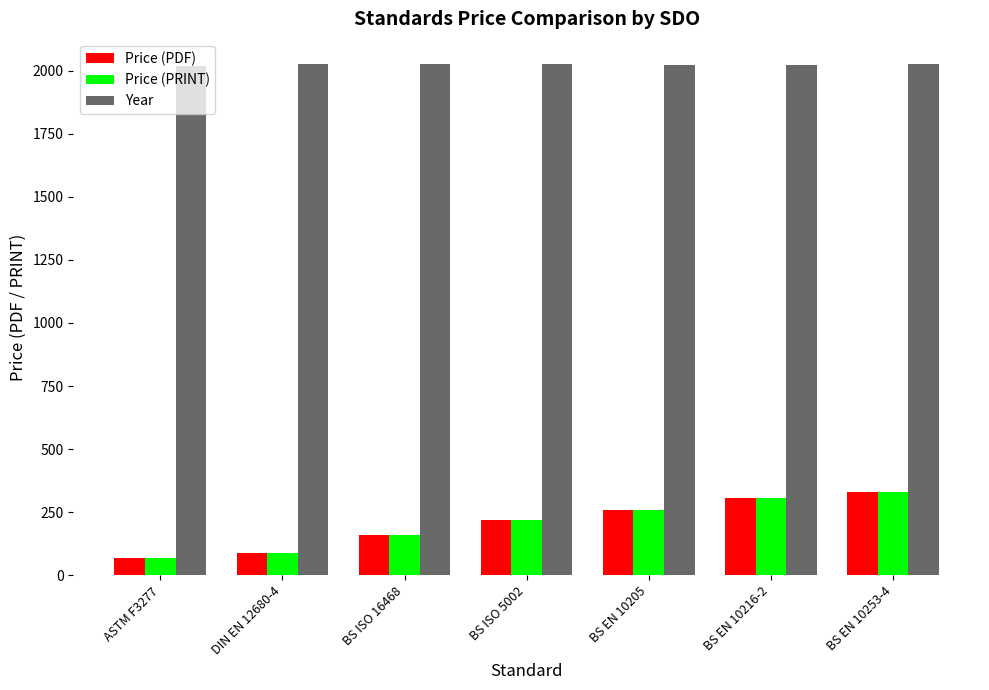

True or false: Price (PDF) has a value of 69.0 at ASTM F3277.

True